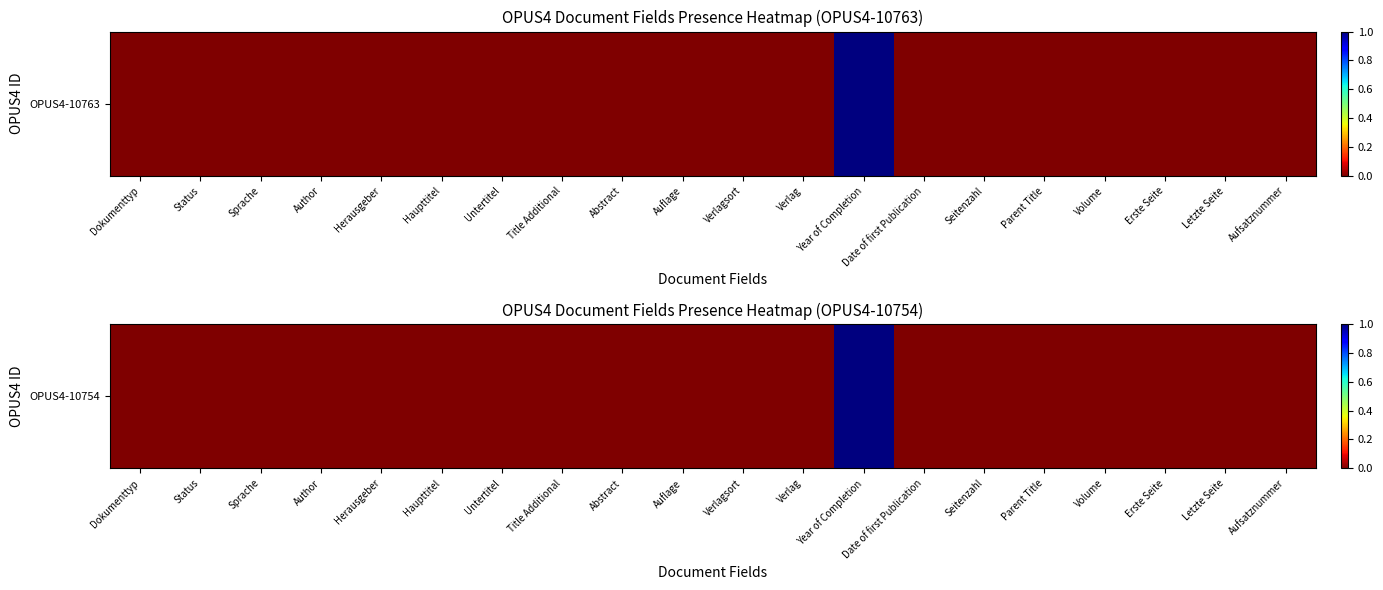

Which label corresponds to the smallest value in the chart?

Herausgeber